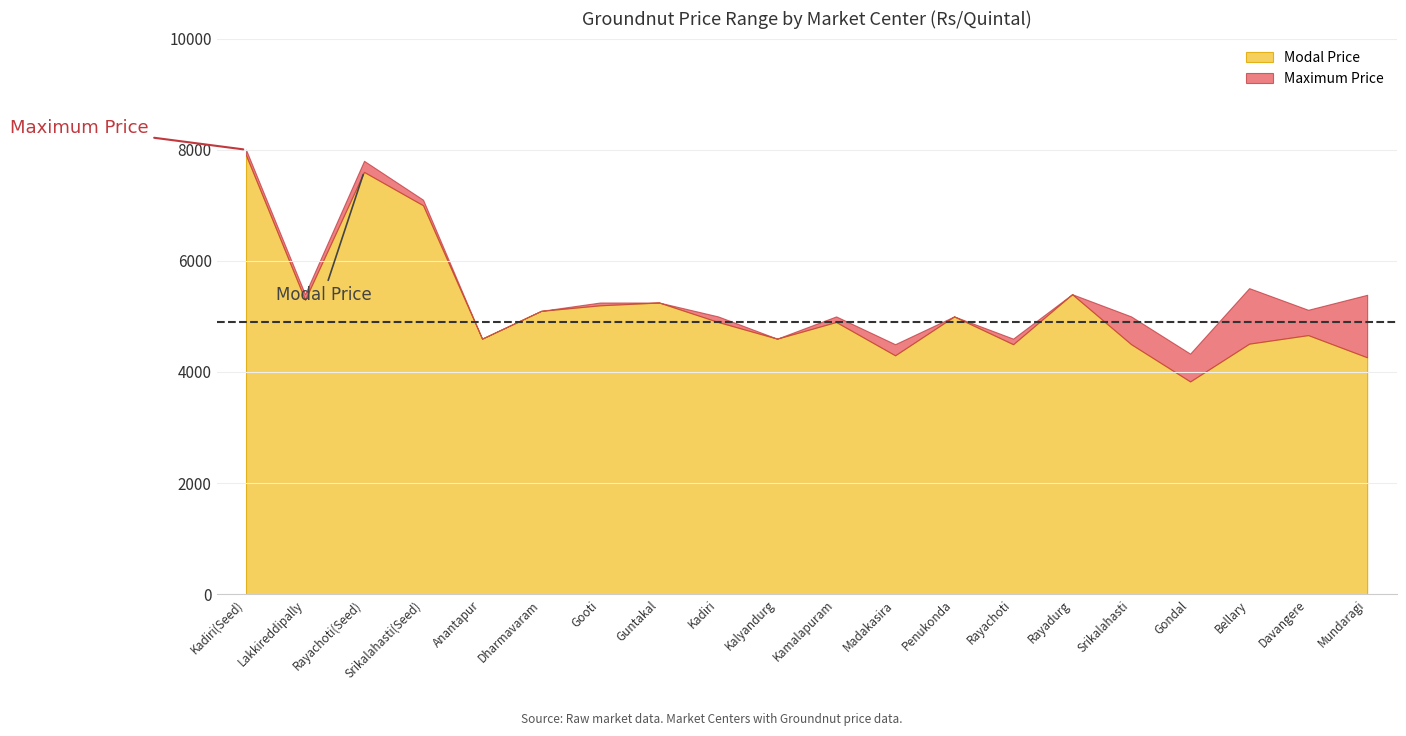

True or false: Modal Price has more than 1 interior local peaks.

True